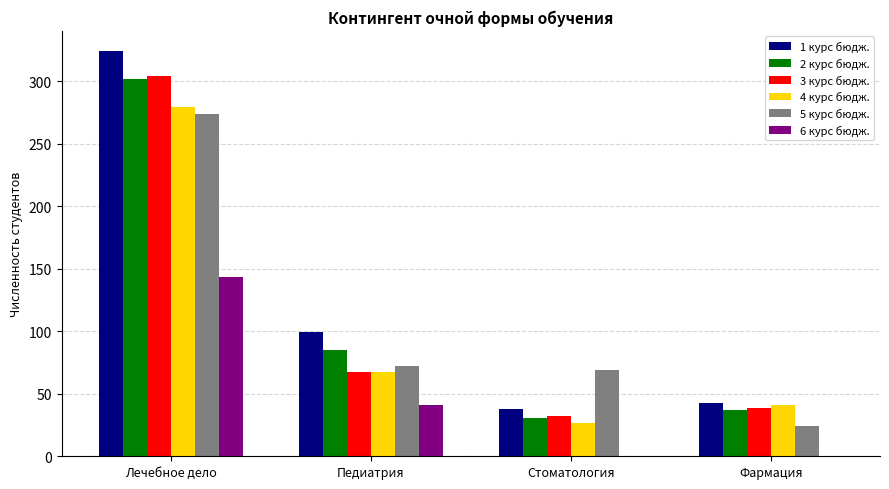

Where is 3 курс бюдж. nearest to the value 168?

Педиатрия